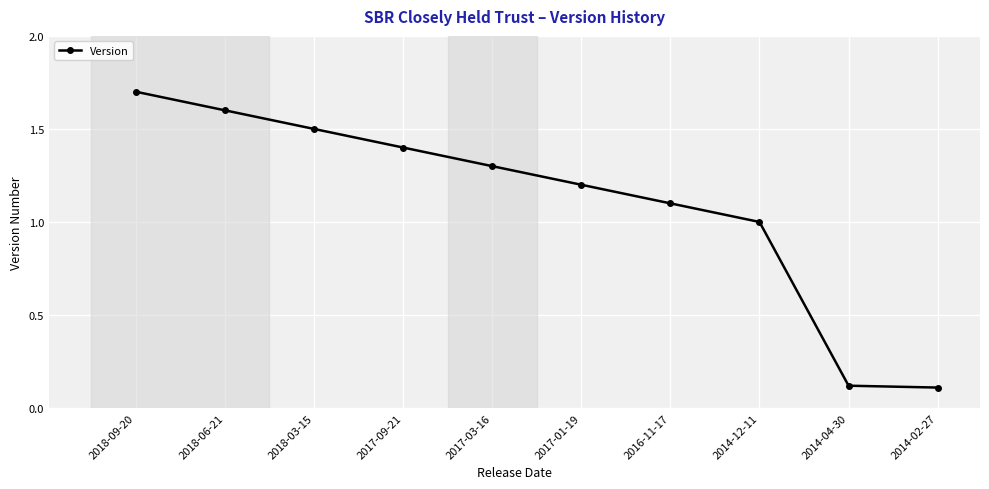

Count the number of data series in this chart.

1